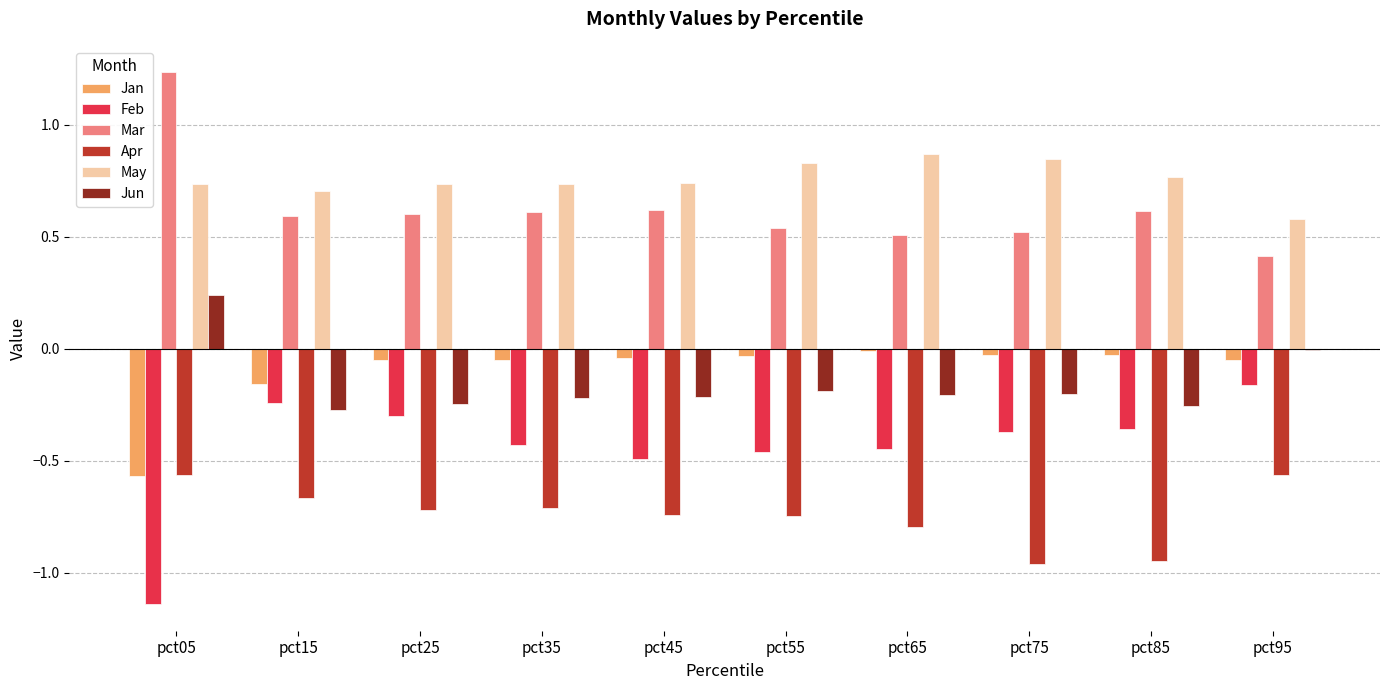

Which series has the largest total across all categories?

May